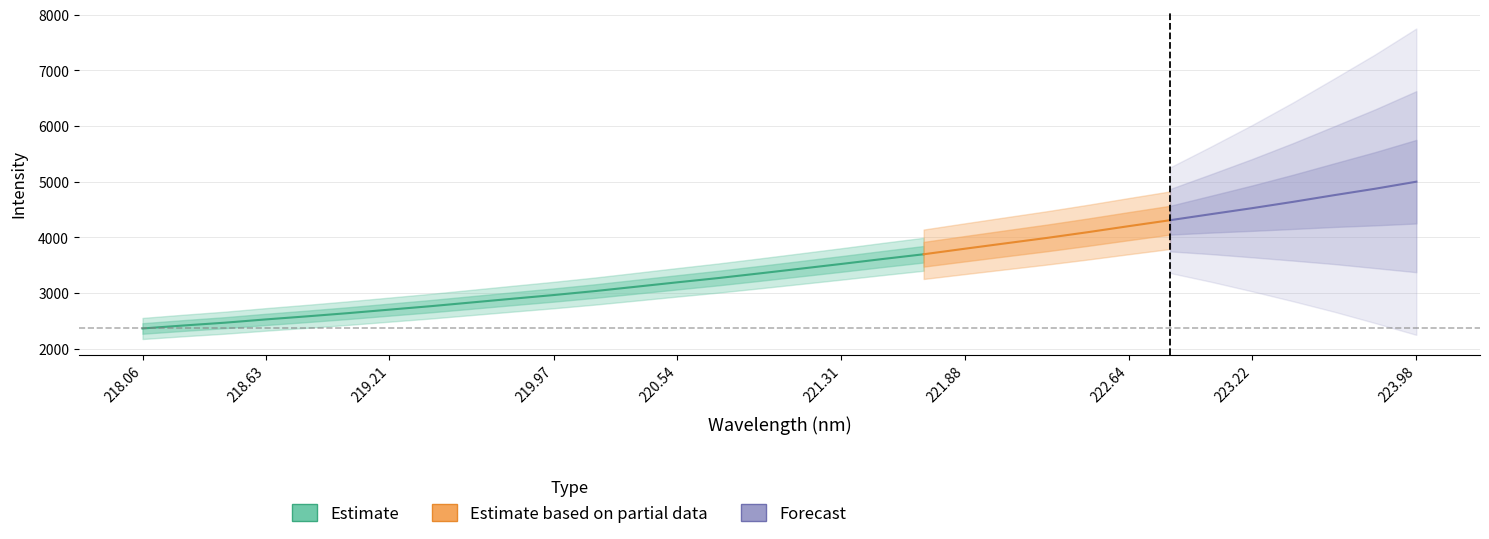

List the labels in order of value, largest first.

223.9802, 223.7895, 223.5987, 223.408, 223.2172, 223.0264, 222.8355, 222.6447, 222.4538, 222.263, 222.0721, 221.8812, 221.6902, 221.4993, 221.3083, 221.1174, 220.9264, 220.7354, 220.5444, 220.3533, 220.1623, 219.9712, 219.7801, 219.589, 219.3979, 219.2067, 219.0156, 218.8244, 218.6332, 218.442, 218.2508, 218.0596